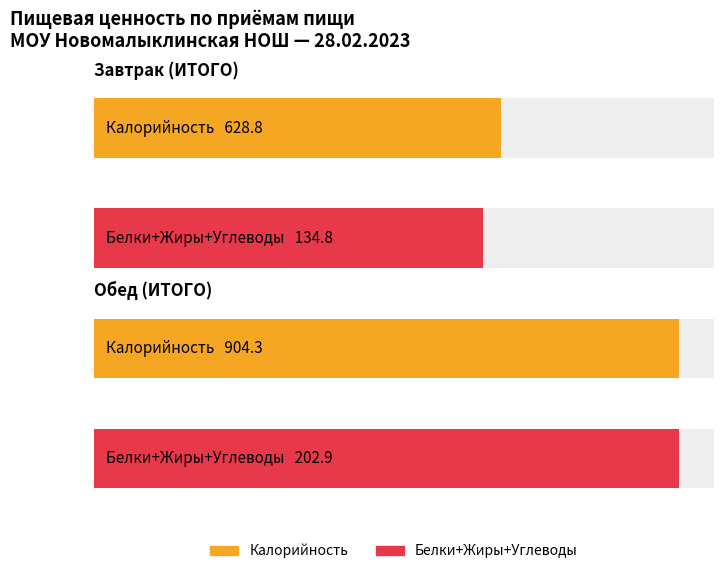

How many values in the Калорийность series are below 904?

1